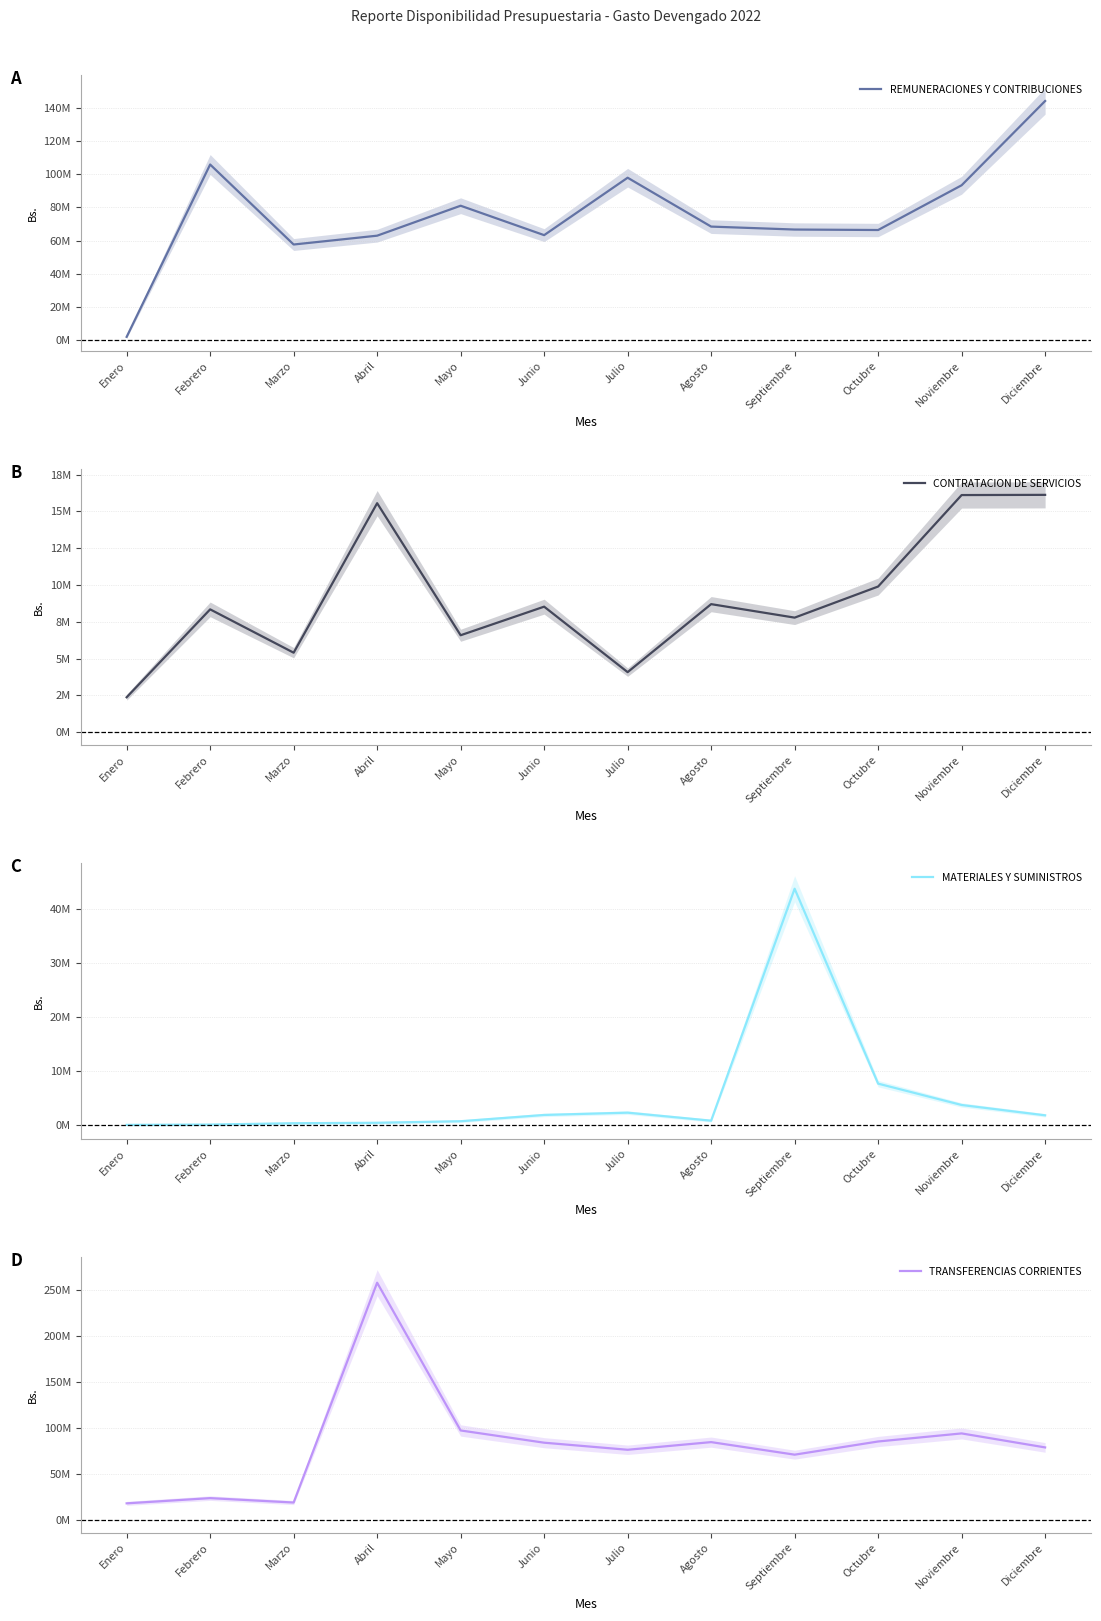

What is the sum of the REMUNERACIONES Y CONTRIBUCIONES values at Marzo and Octubre?

123924207.2